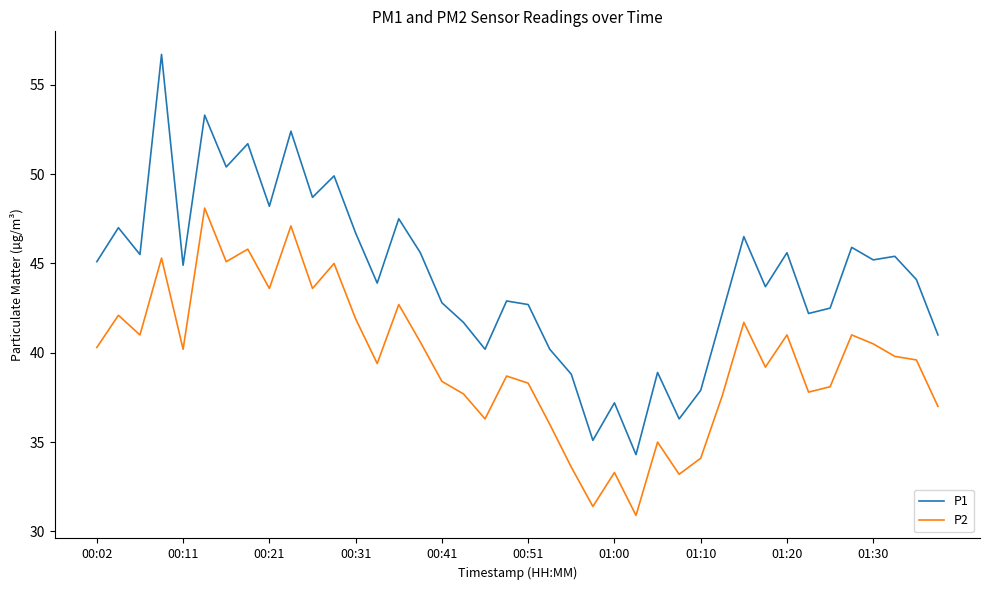

Which series has the largest range (max minus min)?

P1